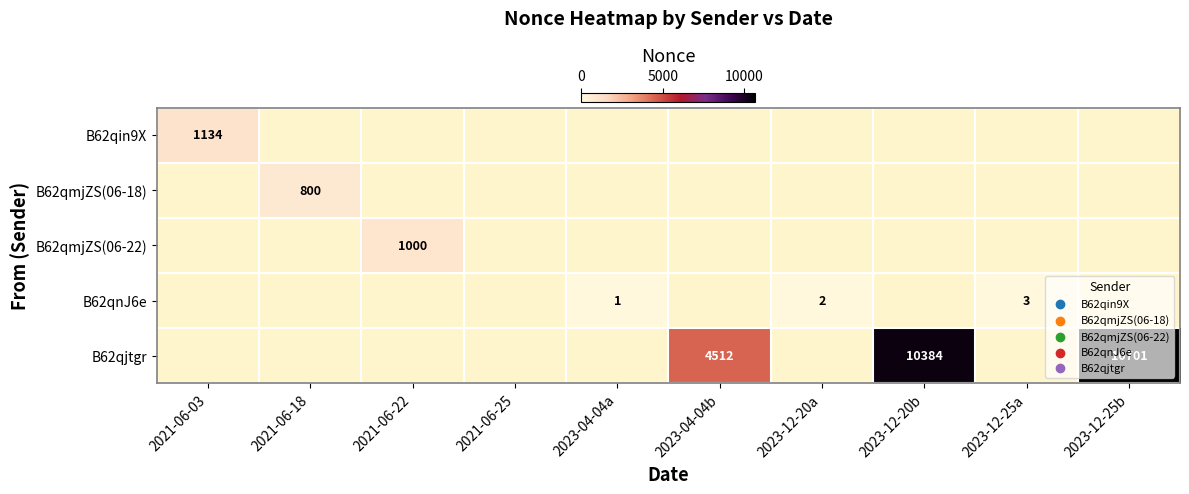

Is the value of B62qin9X at 2021-06-03 greater than the value of B62qjtgr at 2023-12-25b?

No